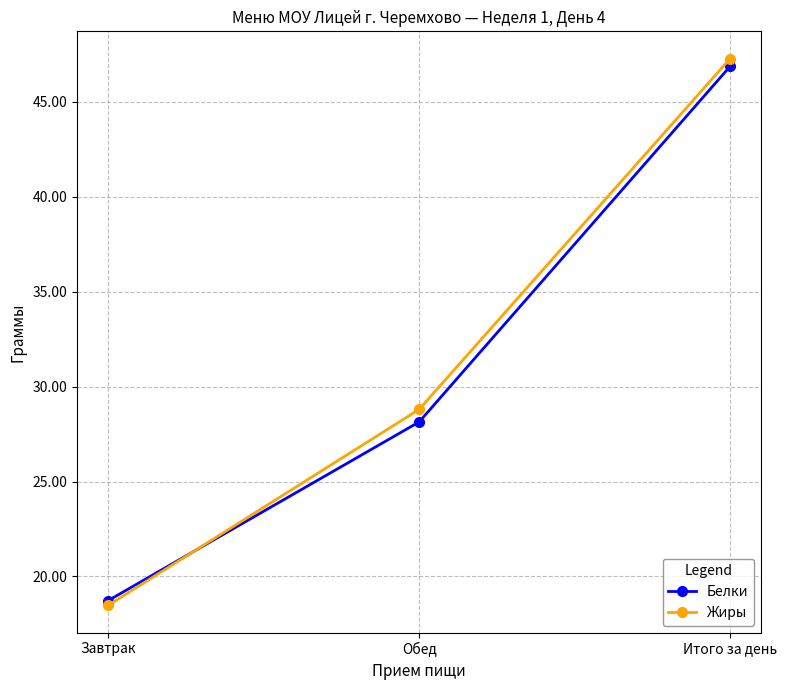

Reading right to left, what are all the values shown in this chart?

Белки: Итого за день=46.9	Обед=28.1	Завтрак=18.7
Жиры: Итого за день=47.3	Обед=28.8	Завтрак=18.5